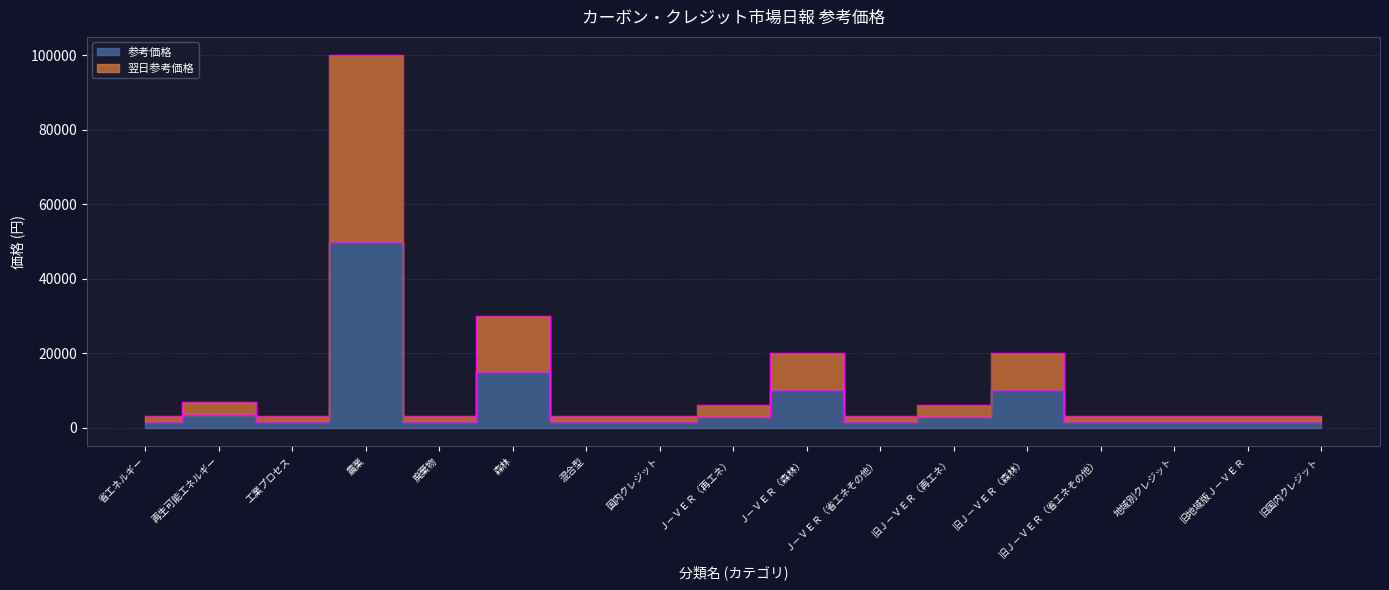

List the labels in order of 参考価格 value, smallest first.

省エネルギー, 工業プロセス, 廃棄物, 混合型, 国内クレジット, Ｊ－ＶＥＲ（省エネその他）, 旧Ｊ－ＶＥＲ（省エネその他）, 地域別クレジット, 旧地域版Ｊ－ＶＥＲ, 旧国内クレジット, Ｊ－ＶＥＲ（再エネ）, 旧Ｊ－ＶＥＲ（再エネ）, 再生可能エネルギー, Ｊ－ＶＥＲ（森林）, 旧Ｊ－ＶＥＲ（森林）, 森林, 農業